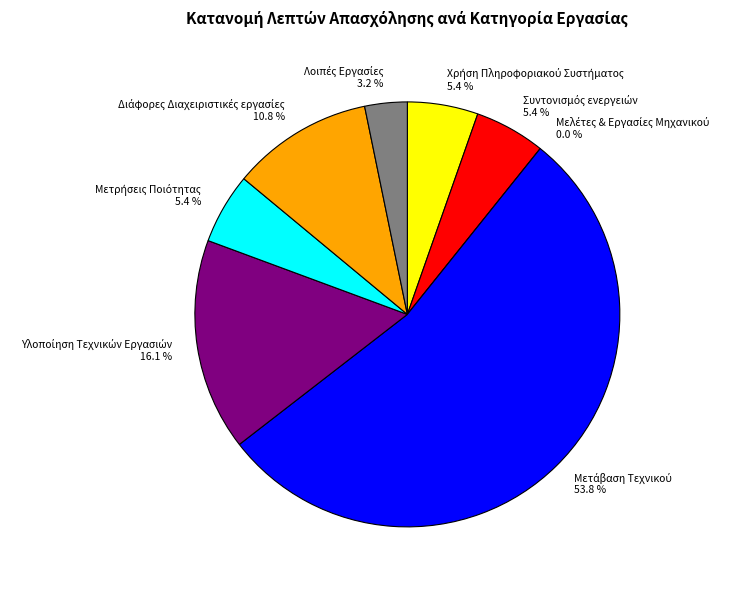

To the nearest percent, what is the difference between the Υλοποίηση Τεχνικών Εργασιών and Μετρήσεις Ποιότητας slice percentages?

11%